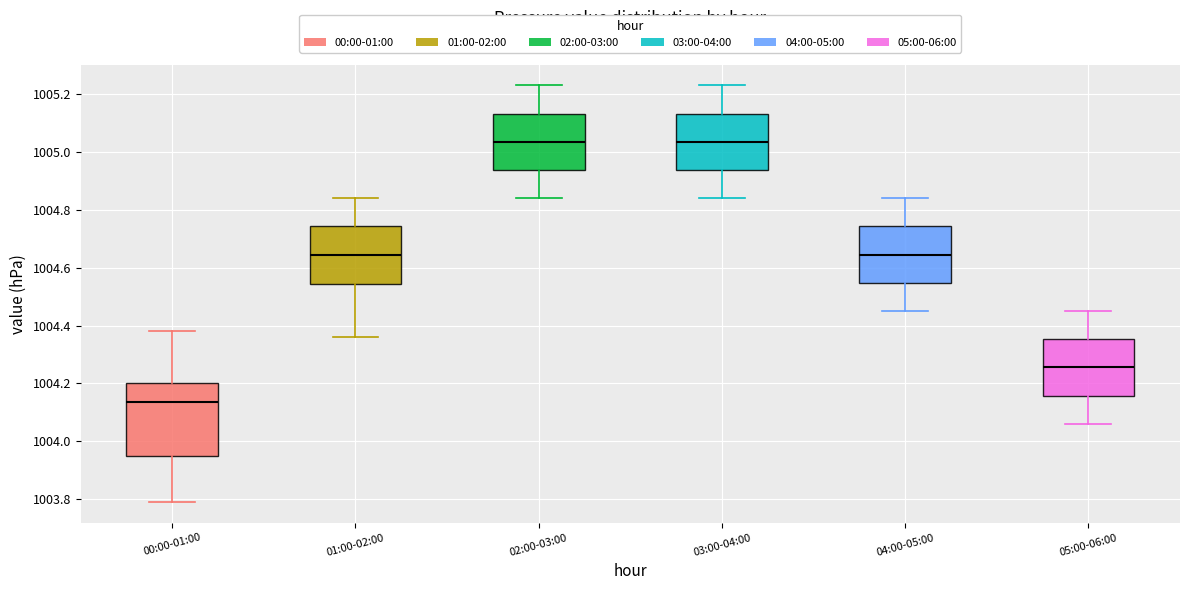

Which box is the tallest, from its lower edge to its upper edge?

00:00-01:00